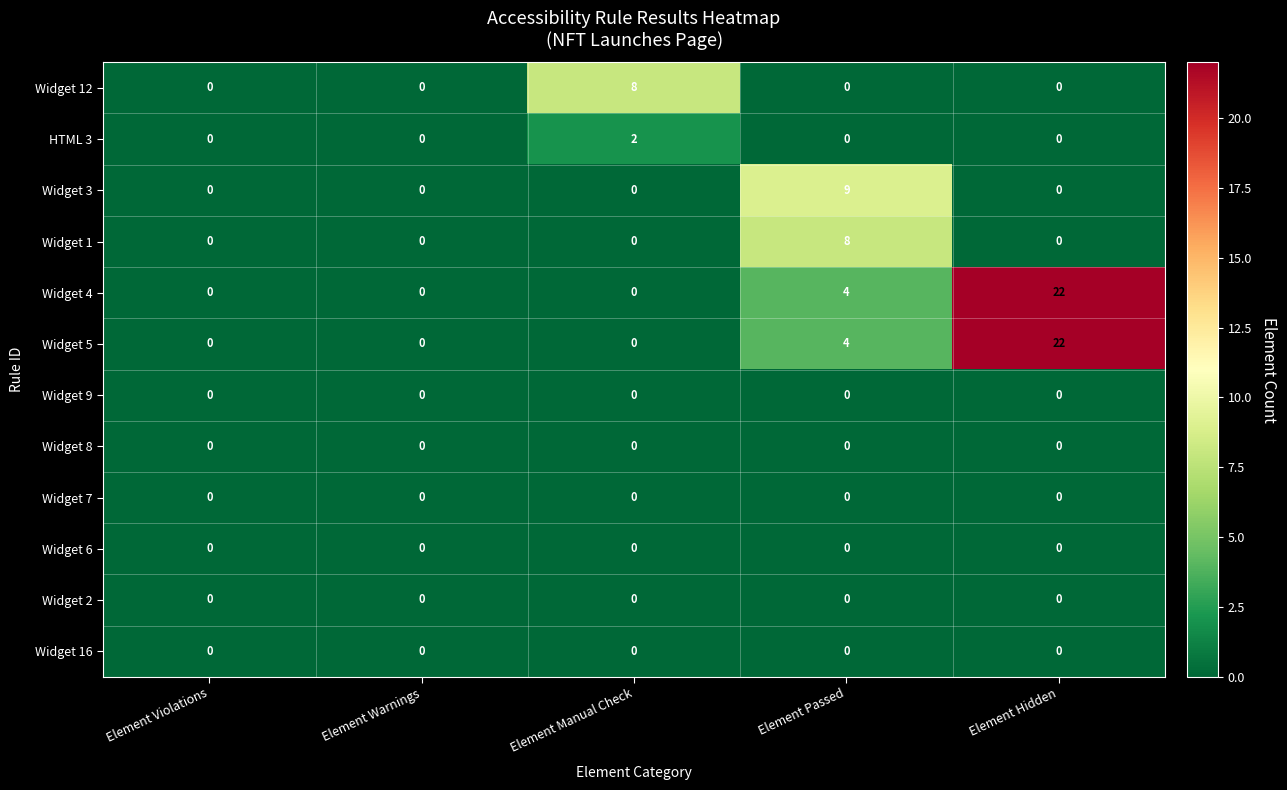

True or false: Widget 12 has a value of -3 at Element Warnings.

False